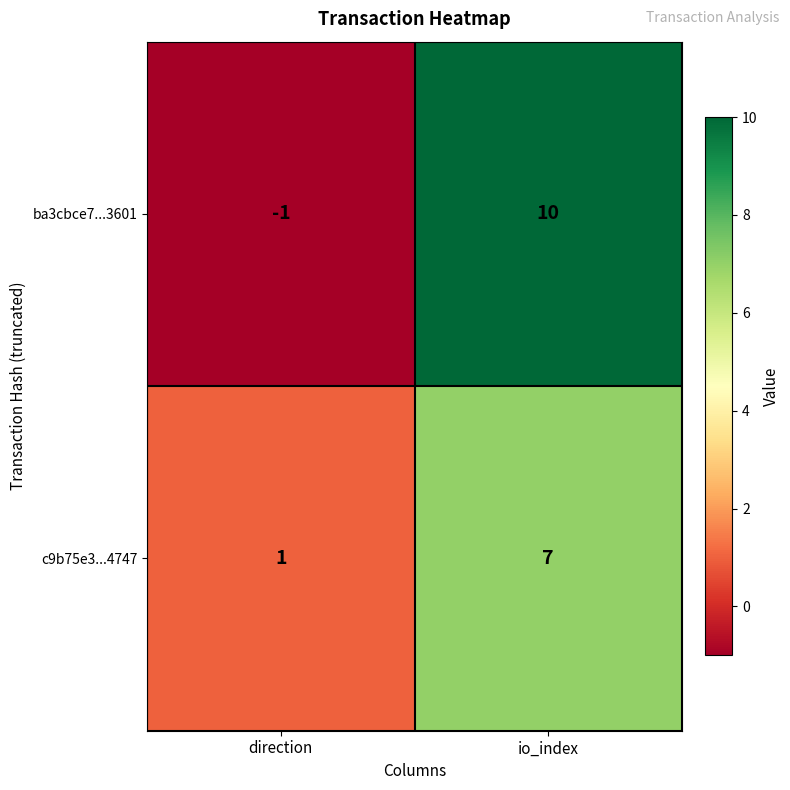

The ba3cbce7...3601 series shows 6 at io_index. True or false?

False